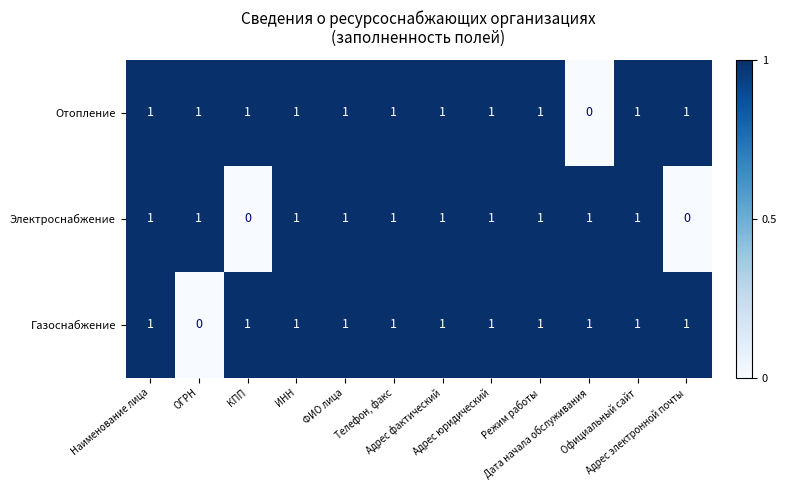

Which series changed the most between ФИО лица and Адрес электронной почты?

Электроснабжение